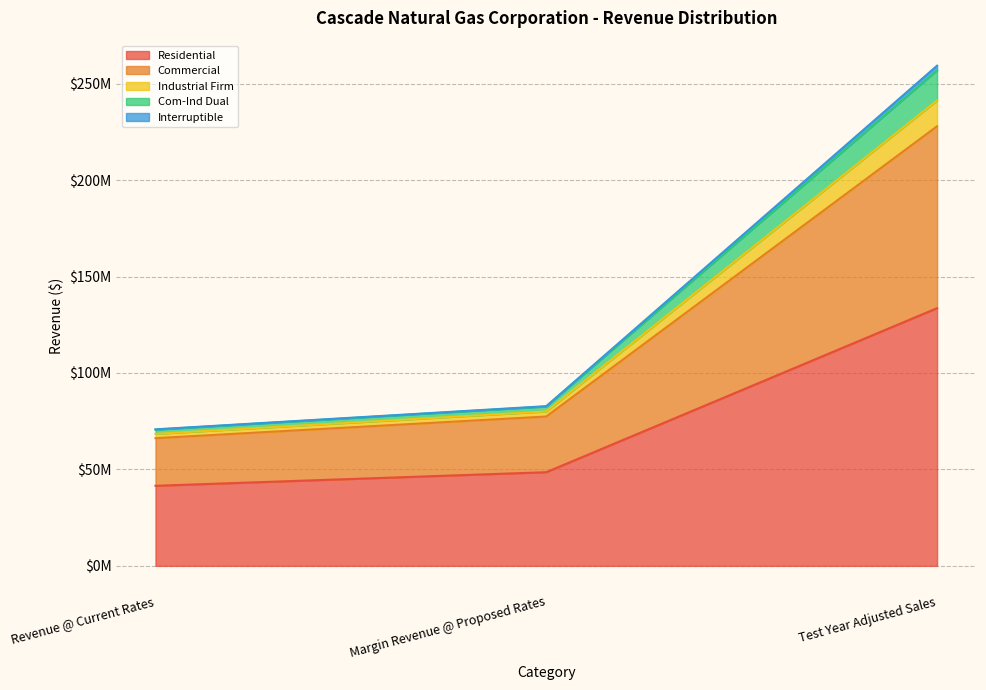

True or false: Commercial and Residential intersect in this chart.

False